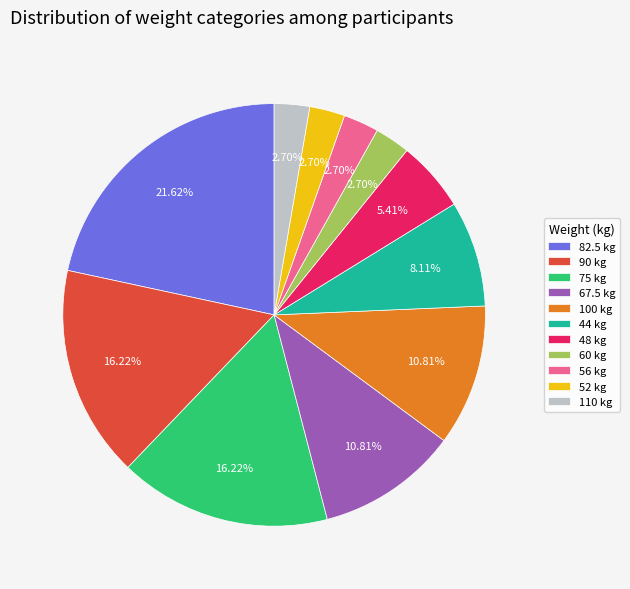

What is the ratio of the value at 82.5 kg to the value at 44 kg?

2.7